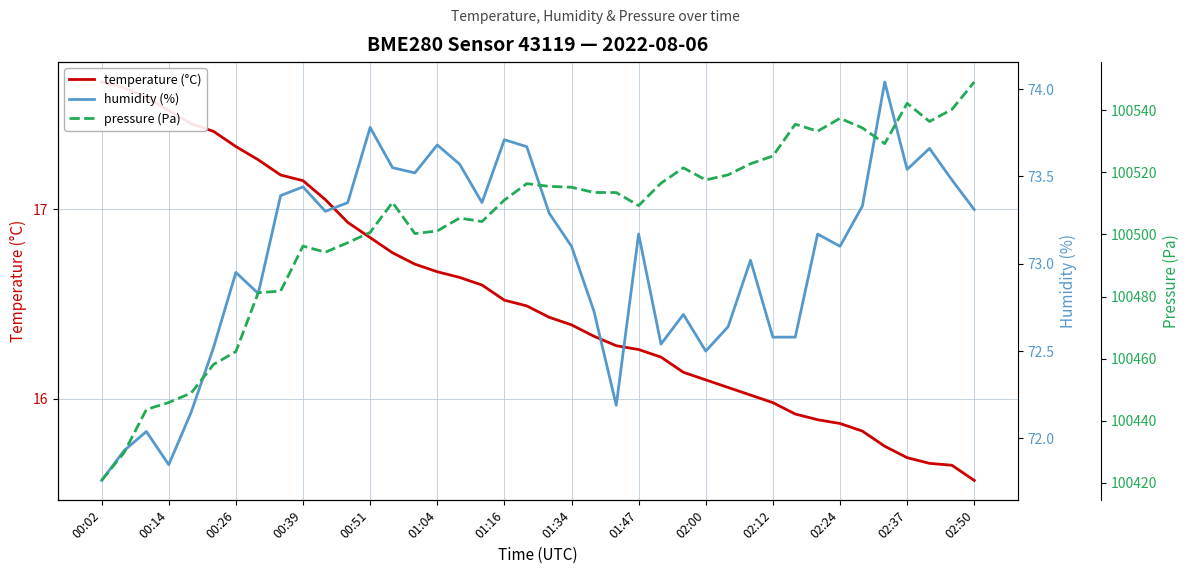

Rank the series at 25 from highest to lowest value.

pressure (Pa), humidity (%), temperature (°C)